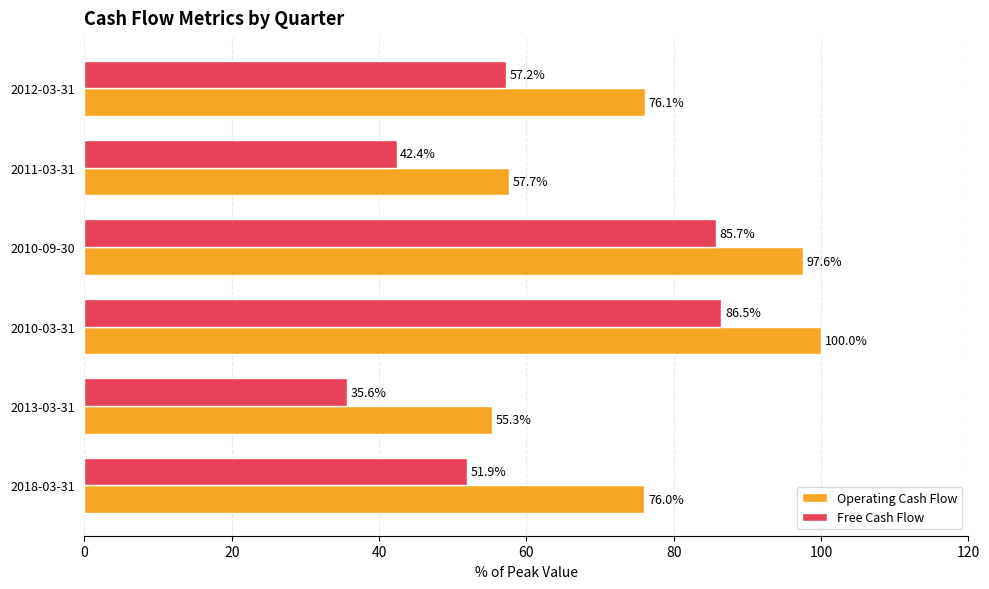

Rank the series by their maximum value, from highest to lowest.

Operating Cash Flow, Free Cash Flow